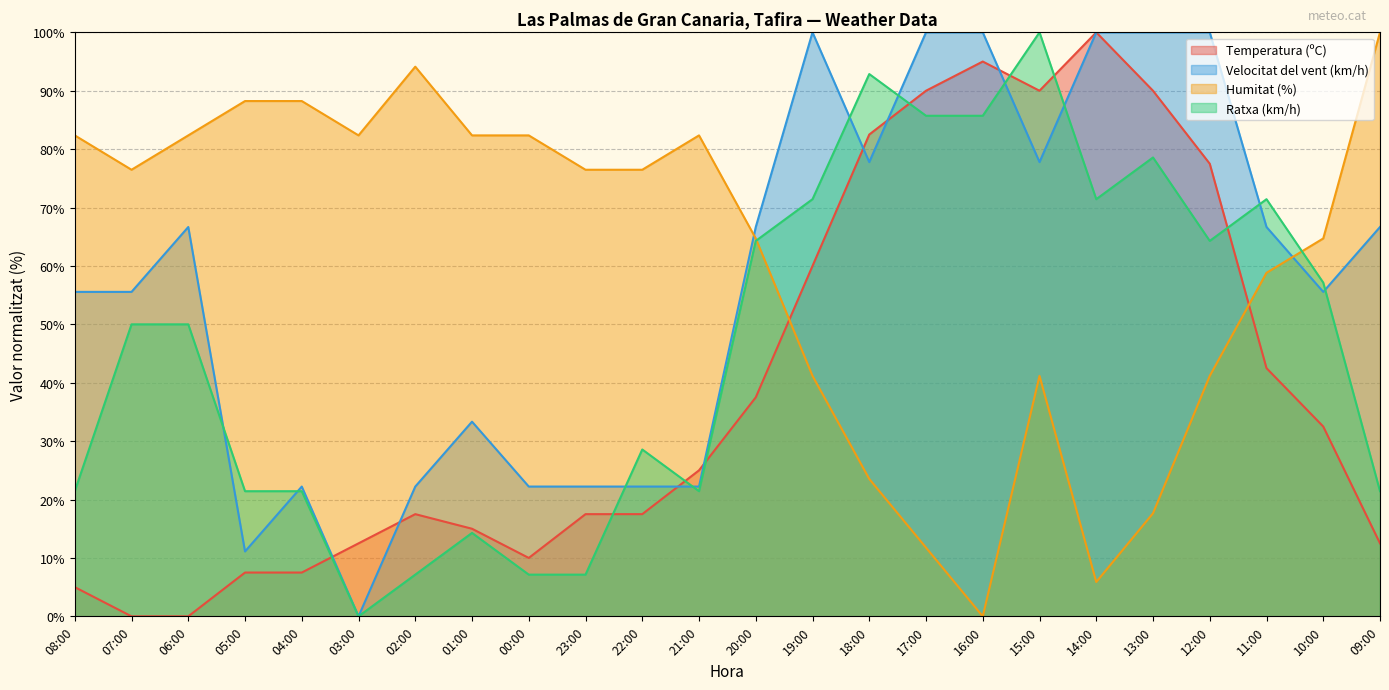

How many lines are shown in the chart?

4